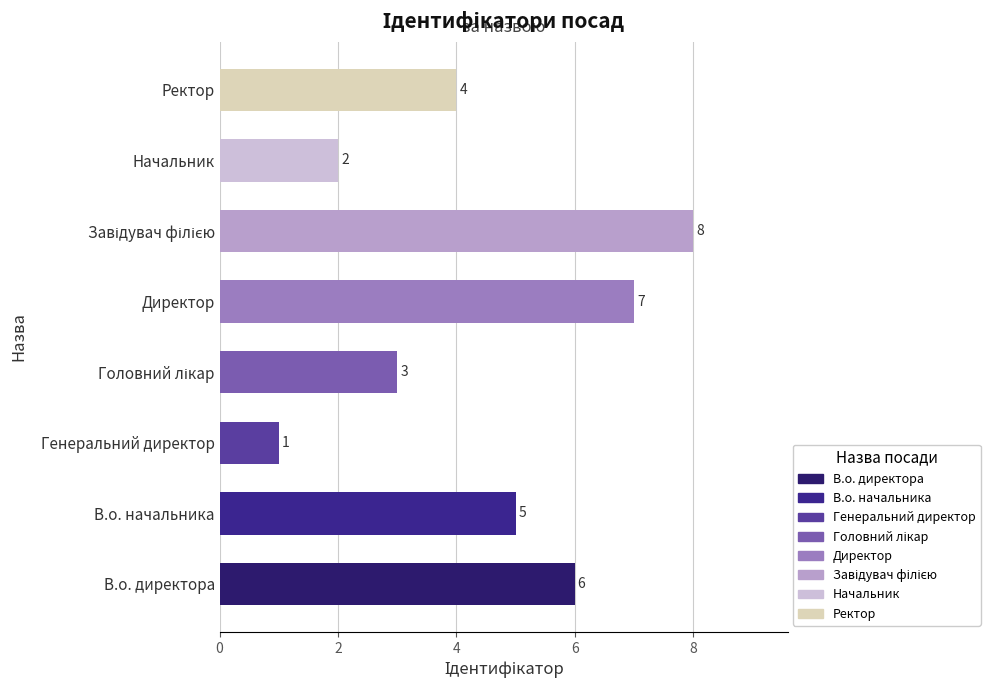

How many values are below 5?

4